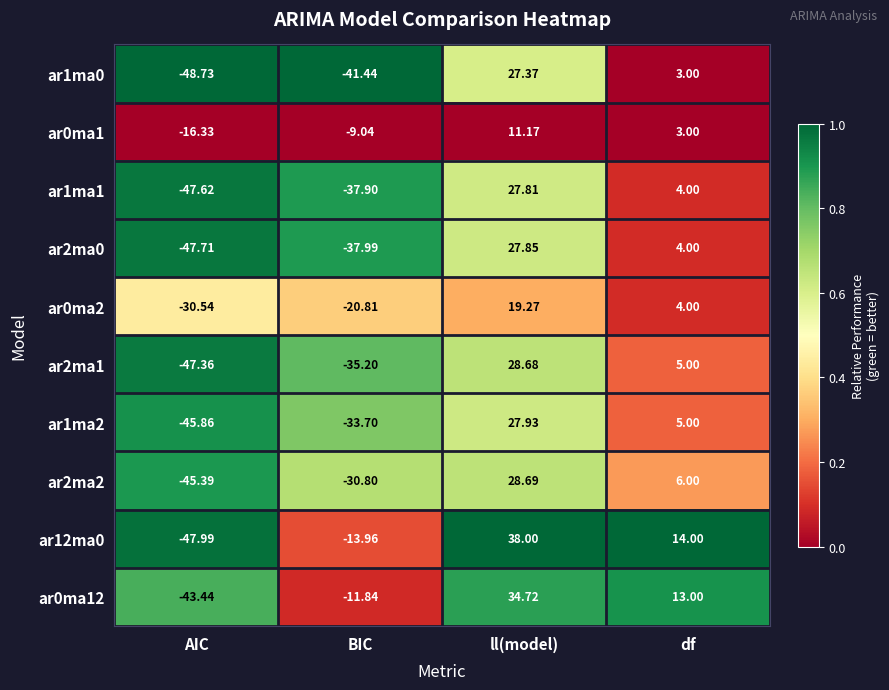

At which category is the sum across all series the highest?

ll(model)